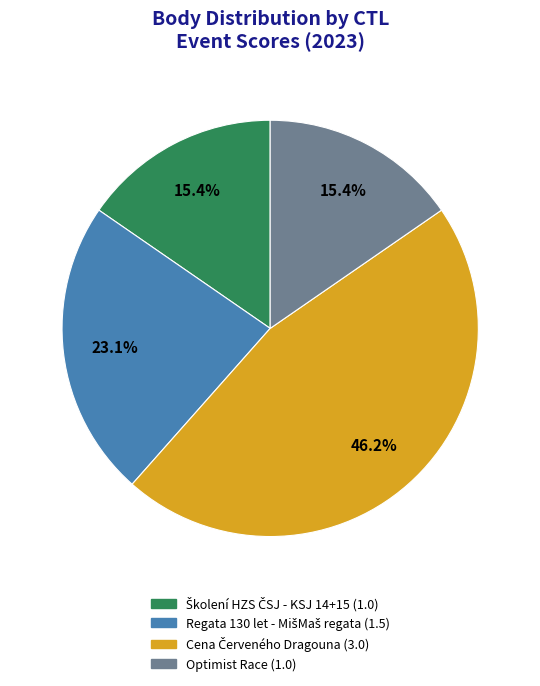

Is there a majority slice in this chart?

No